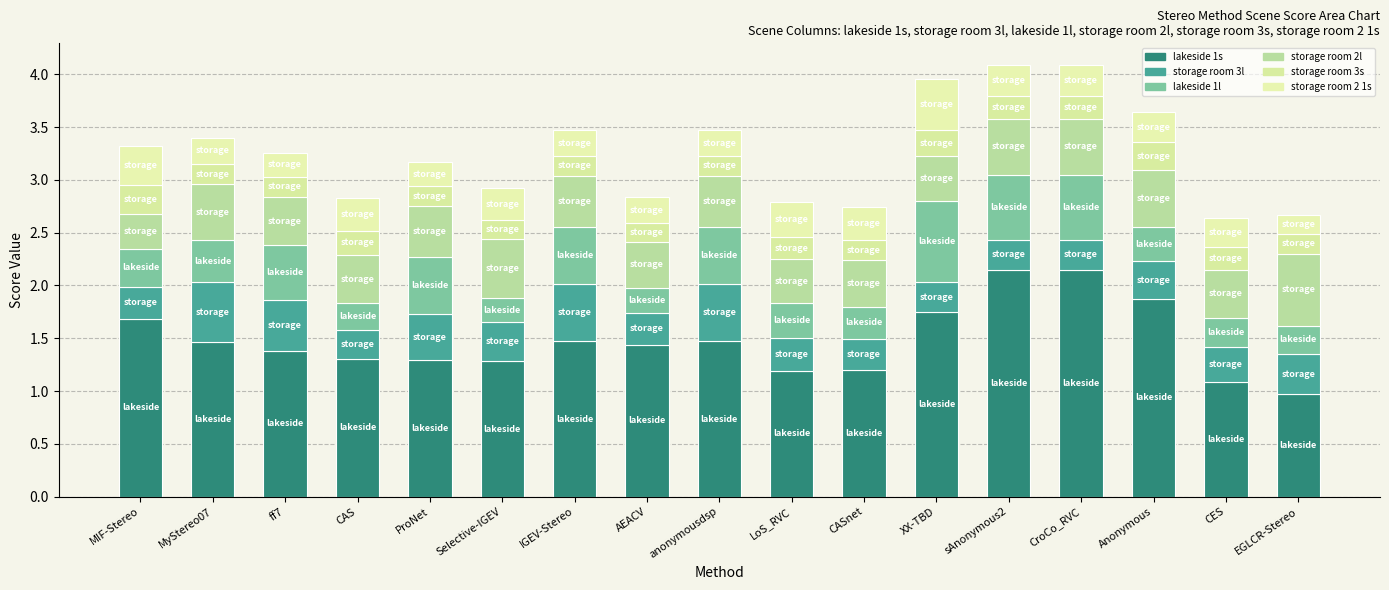

At which category is the sum across all series the highest?

sAnonymous2